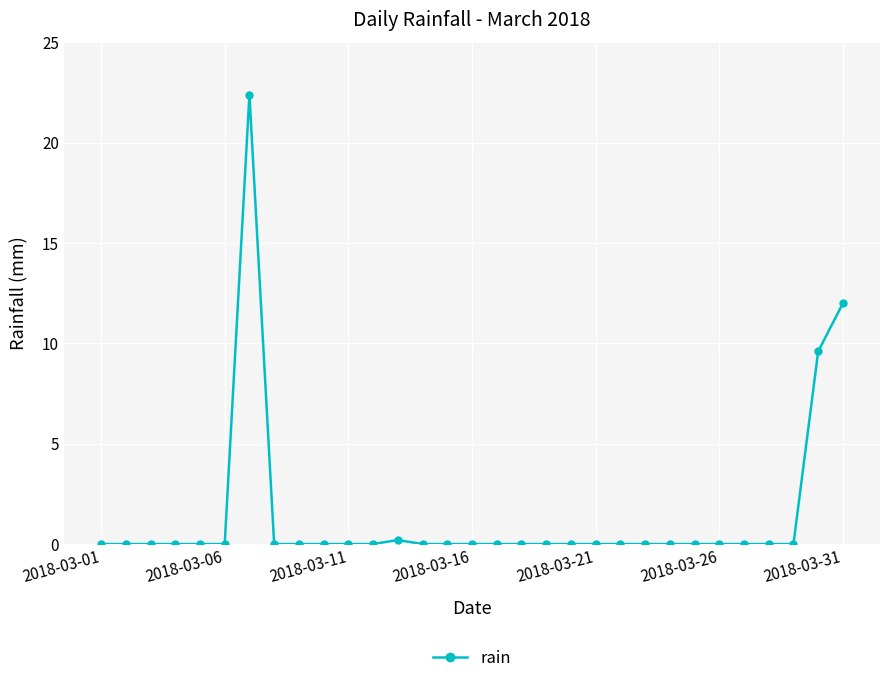

What is the difference between the maximum and minimum values?

22.4